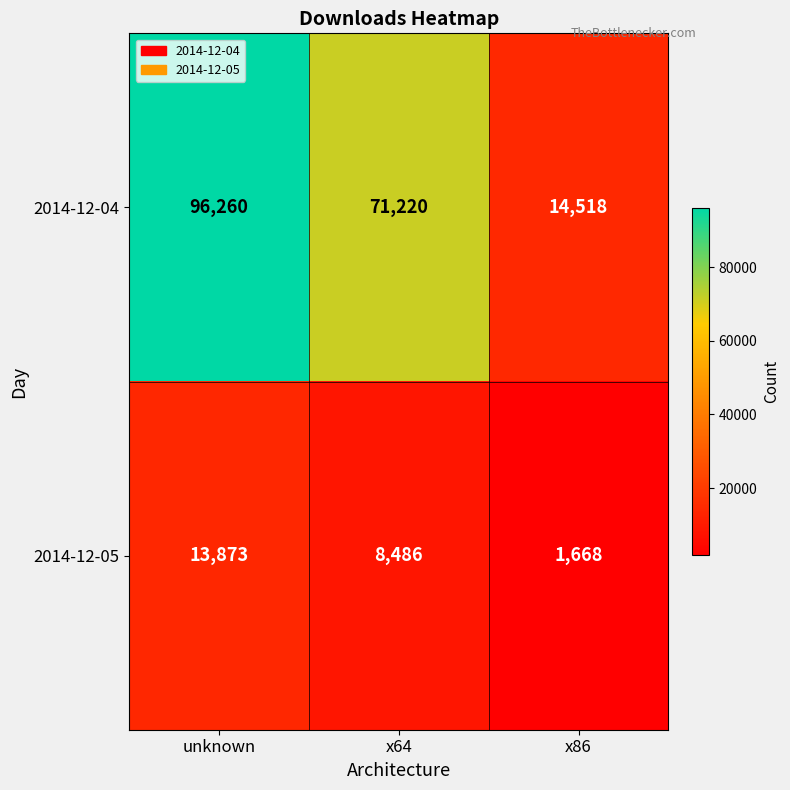

At x86, list the series in order from largest to smallest.

2014-12-04, 2014-12-05